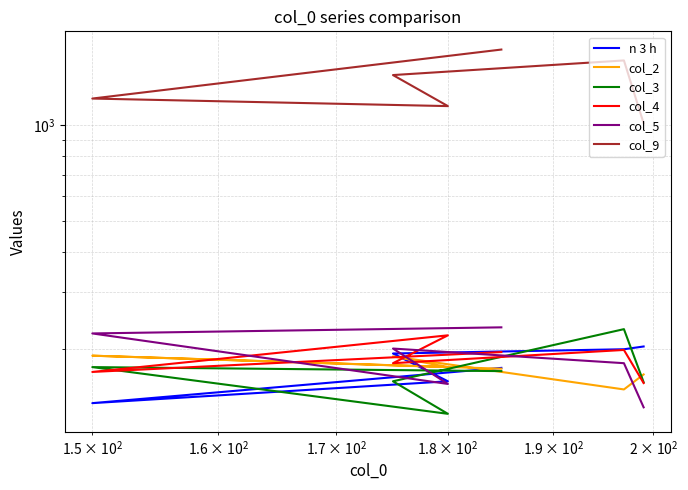

True or false: col_4 and col_9 intersect in this chart.

False